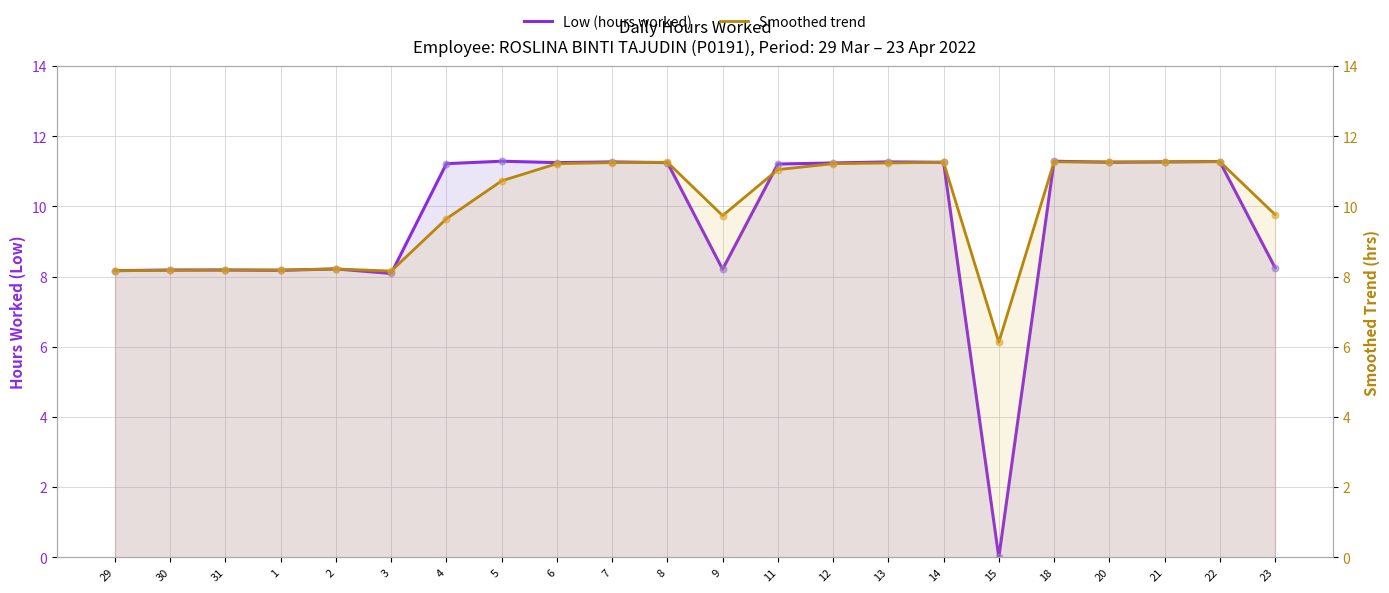

At which category is the sum across all series the highest?

18